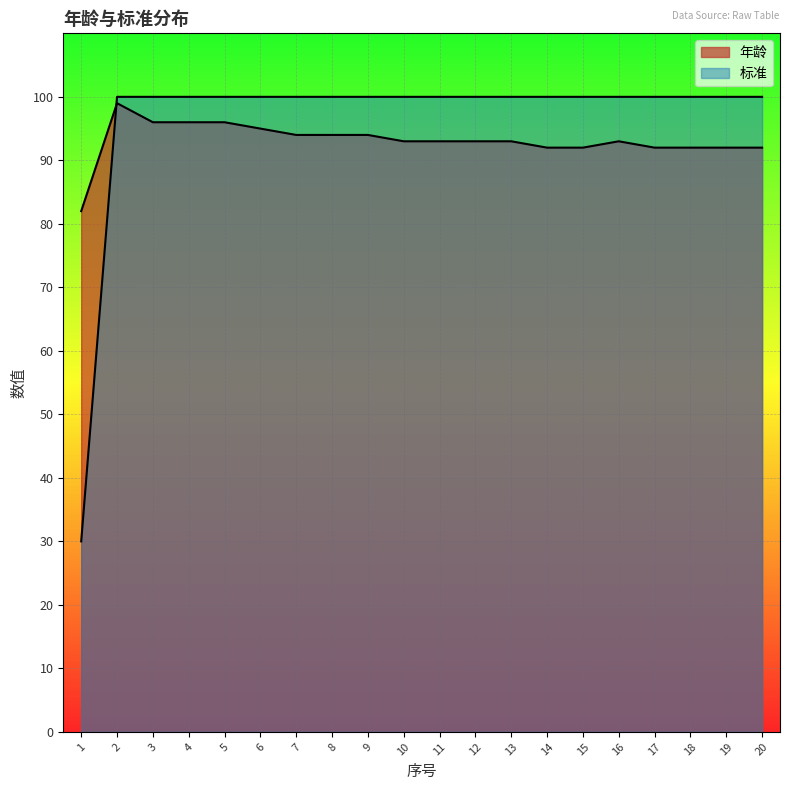

At which category is the sum across all series the highest?

2